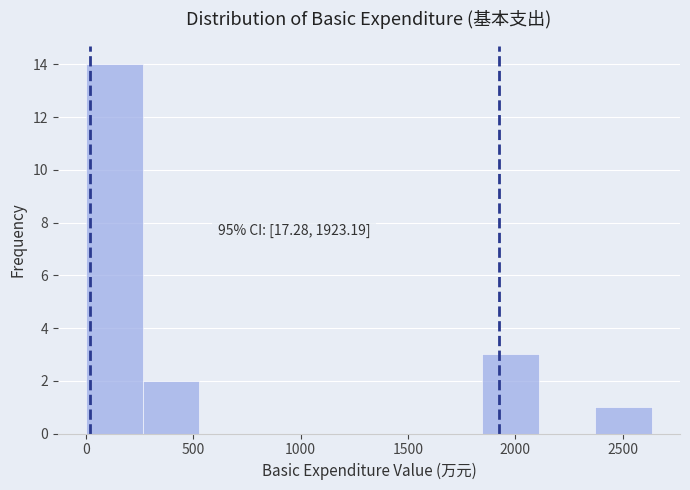

Over which range of the x-axis is the bar tallest?

0 to 250